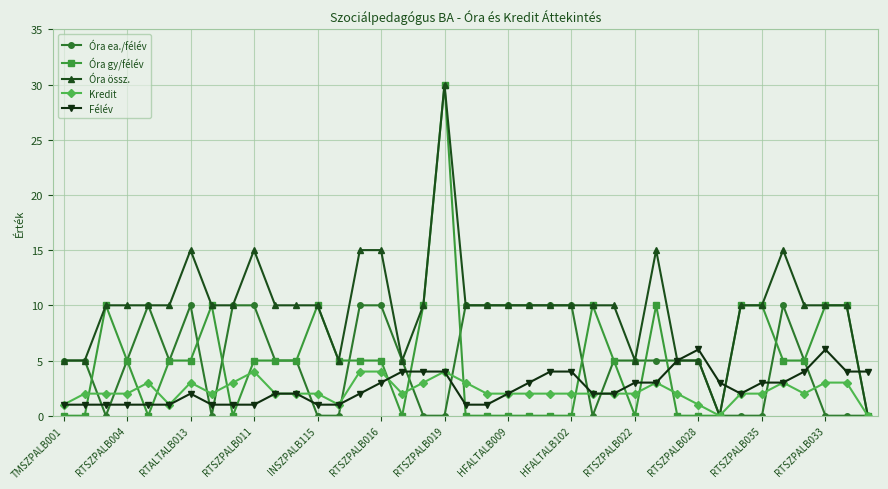

Reading left to right, transcribe all the data shown in this chart.

Óra ea./félév: 5	5	0	5	10	5	10	0	10	10	5	5	0	0	10	10	5	0	0	10	10	10	10	10	10	0	5	5	5	5	5	0	0	0	10	5	0	0	0
Óra gy/félév: 0	0	10	5	0	5	5	10	0	5	5	5	10	5	5	5	0	10	30	0	0	0	0	0	0	10	5	0	10	0	0	0	10	10	5	5	10	10	0
Óra össz.: 5	5	10	10	10	10	15	10	10	15	10	10	10	5	15	15	5	10	30	10	10	10	10	10	10	10	10	5	15	5	5	0	10	10	15	10	10	10	0
Kredit: 1	2	2	2	3	1	3	2	3	4	2	2	2	1	4	4	2	3	4	3	2	2	2	2	2	2	2	2	3	2	1	0	2	2	3	2	3	3	0
Félév: 1	1	1	1	1	1	2	1	1	1	2	2	1	1	2	3	4	4	4	1	1	2	3	4	4	2	2	3	3	5	6	3	2	3	3	4	6	4	4